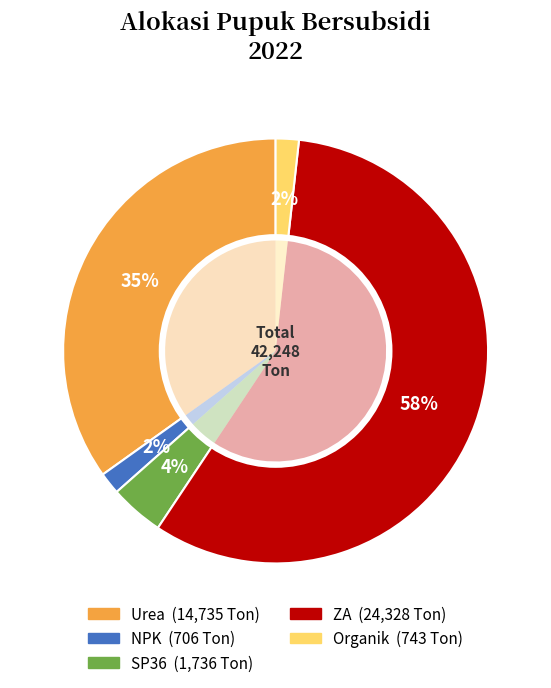

To the nearest percent, what is the difference between the largest and smallest slice percentages?

56%